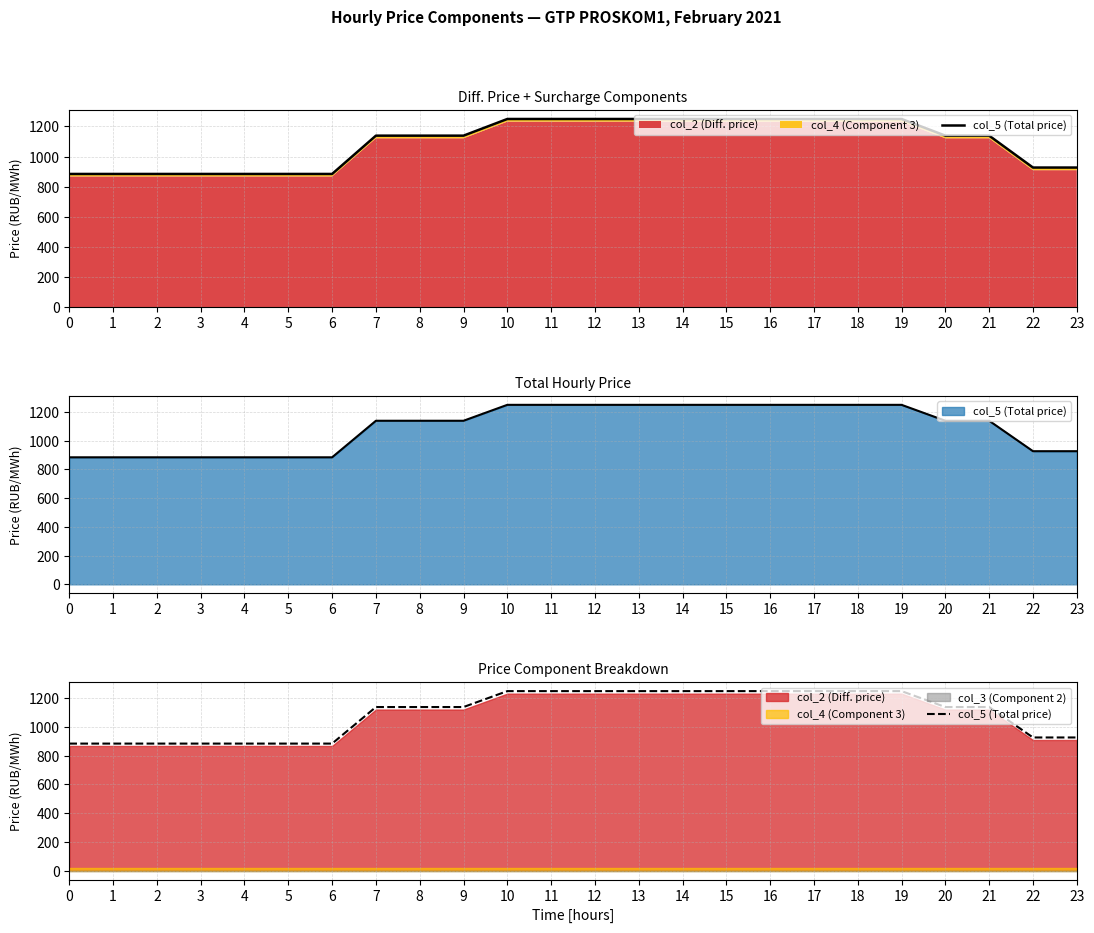

True or false: the data shows 1675.8 at 8.

False